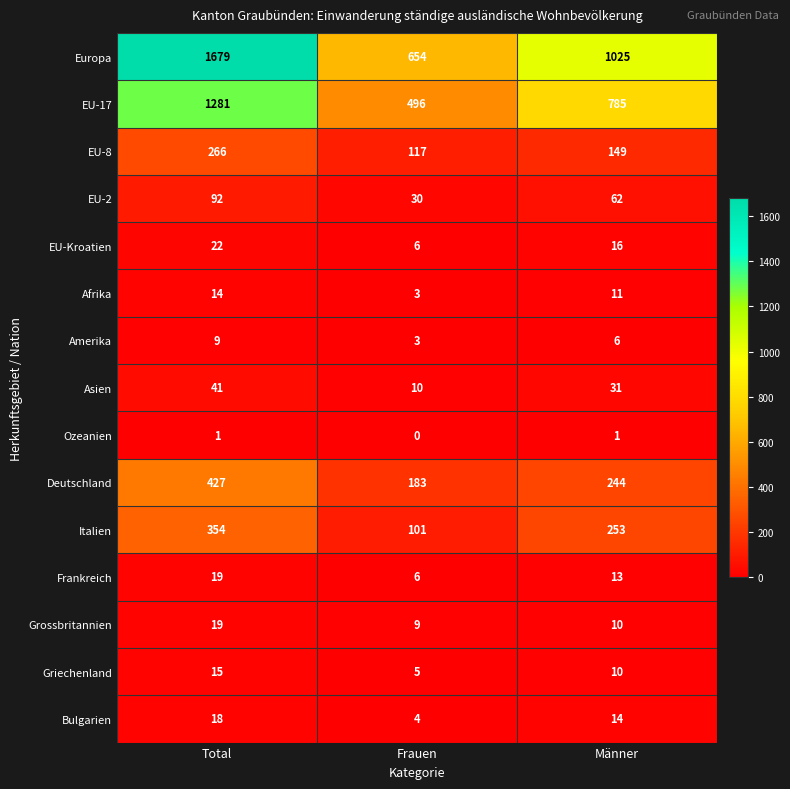

Count the number of categories in the chart.

3